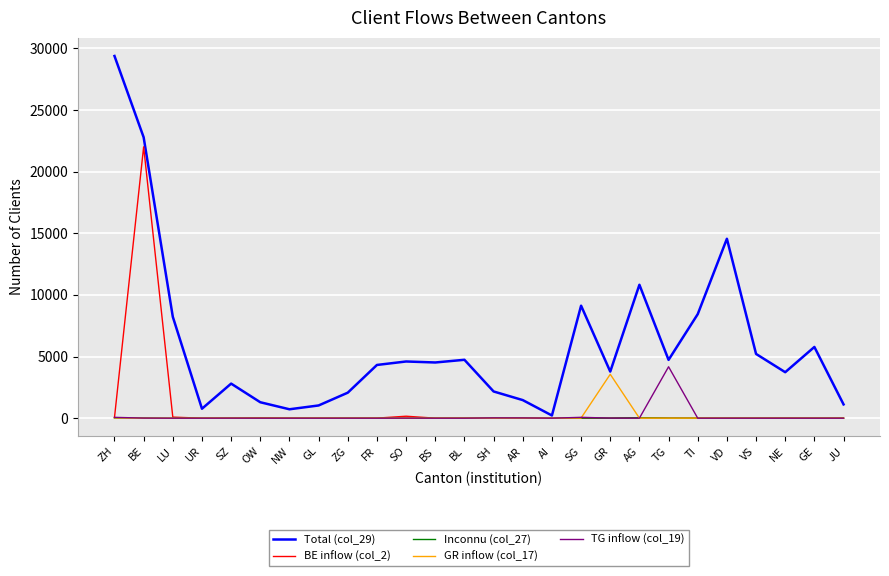

At which category is the sum across all series the highest?

BE